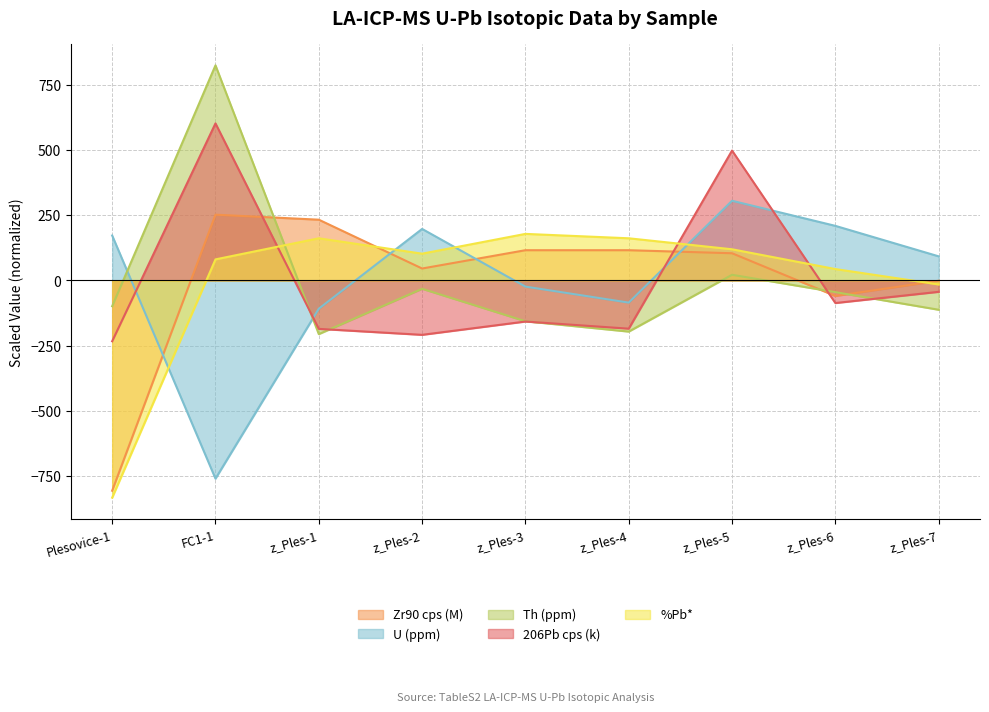

The value of %Pb* at z_Ples-6 is 43.6. True or false?

True